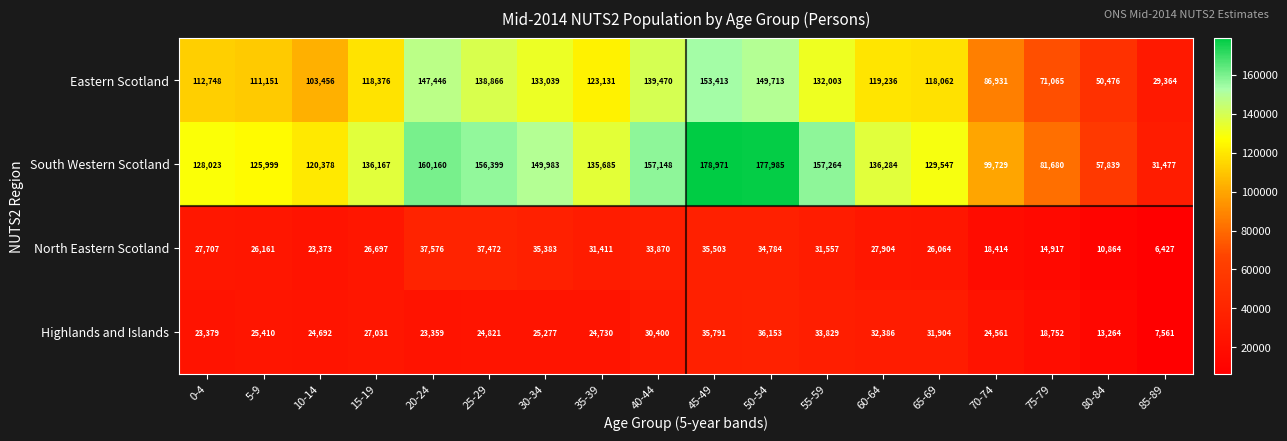

At how many categories does at least one series exceed 54888?

17